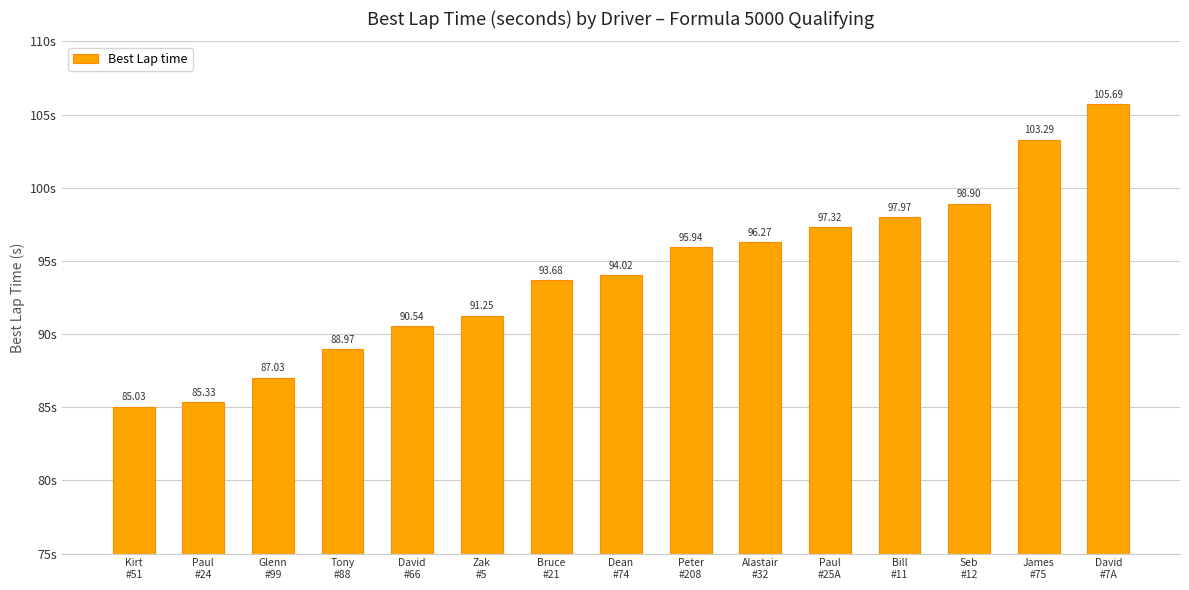

List the labels in order of value, smallest first.

Kirt
#51, Paul
#24, Glenn
#99, Tony
#88, David
#66, Zak
#5, Bruce
#21, Dean
#74, Peter
#208, Alastair
#32, Paul
#25A, Bill
#11, Seb
#12, James
#75, David
#7A